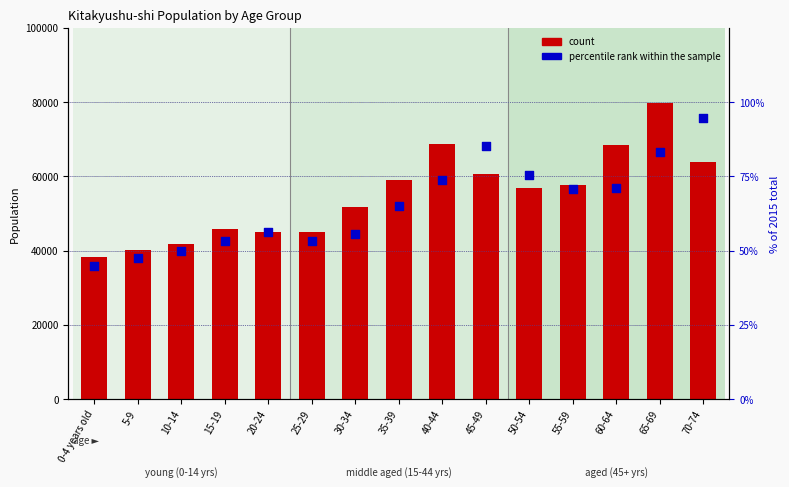

Which series contains the highest Y value?

count